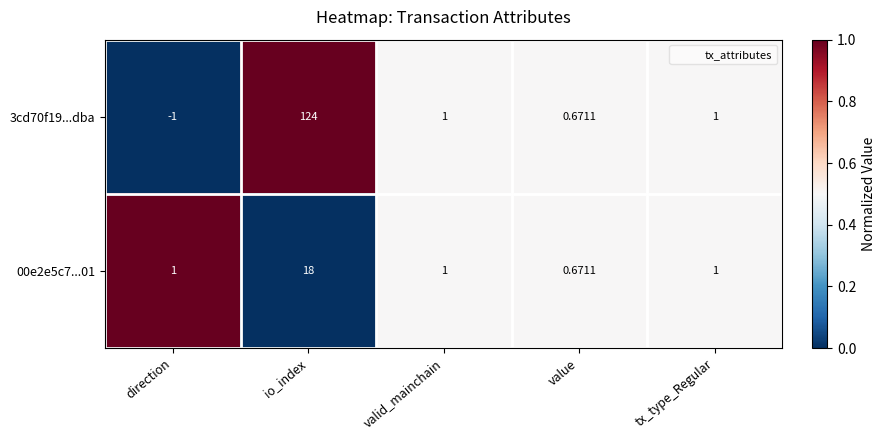

Is the value of 00e2e5c7...01 at direction greater than the value of 3cd70f19...dba at io_index?

No